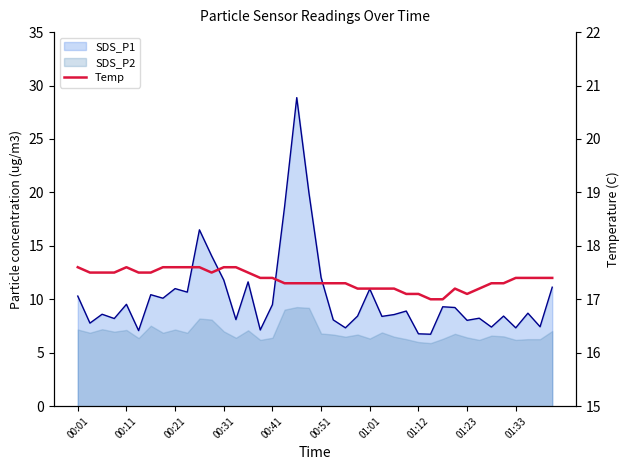

What is the difference between the maximum and second lowest values?

0.6